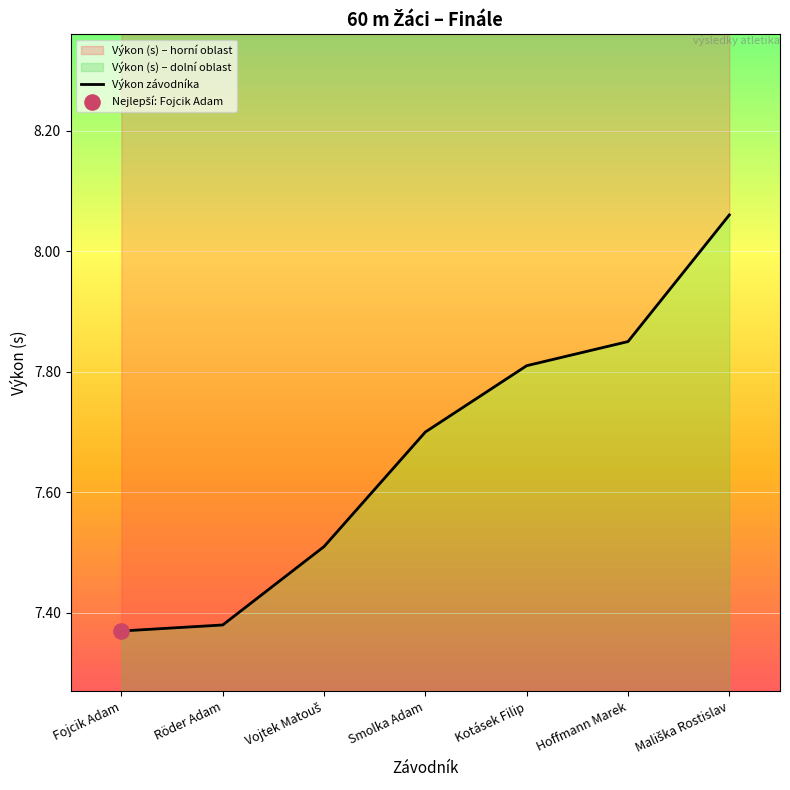

Between Hoffmann Marek and Mališka Rostislav, which is larger?

Mališka Rostislav